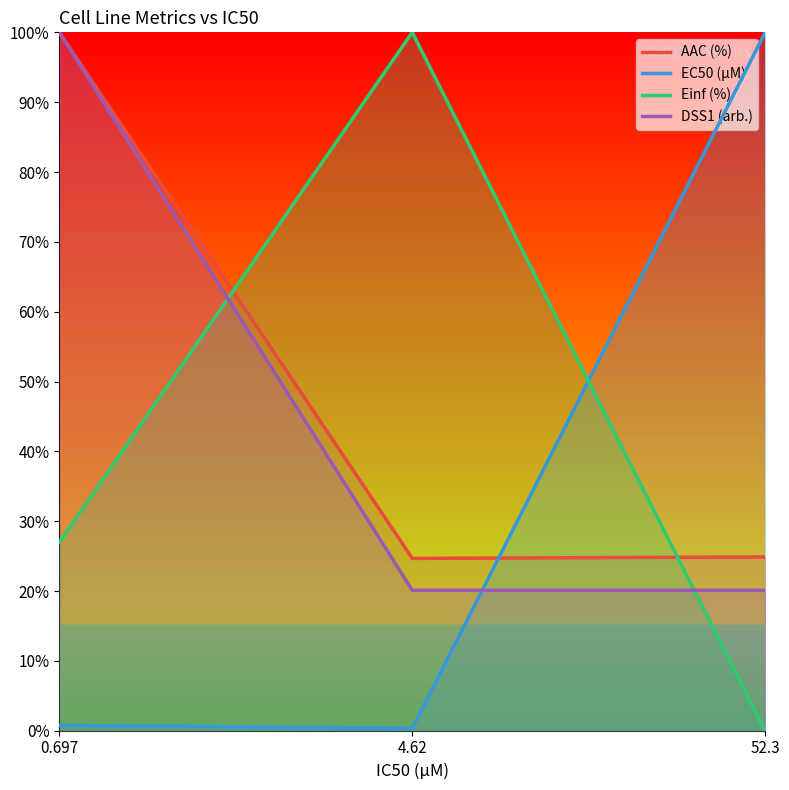

Which series has the widest spread of values?

Einf (%)